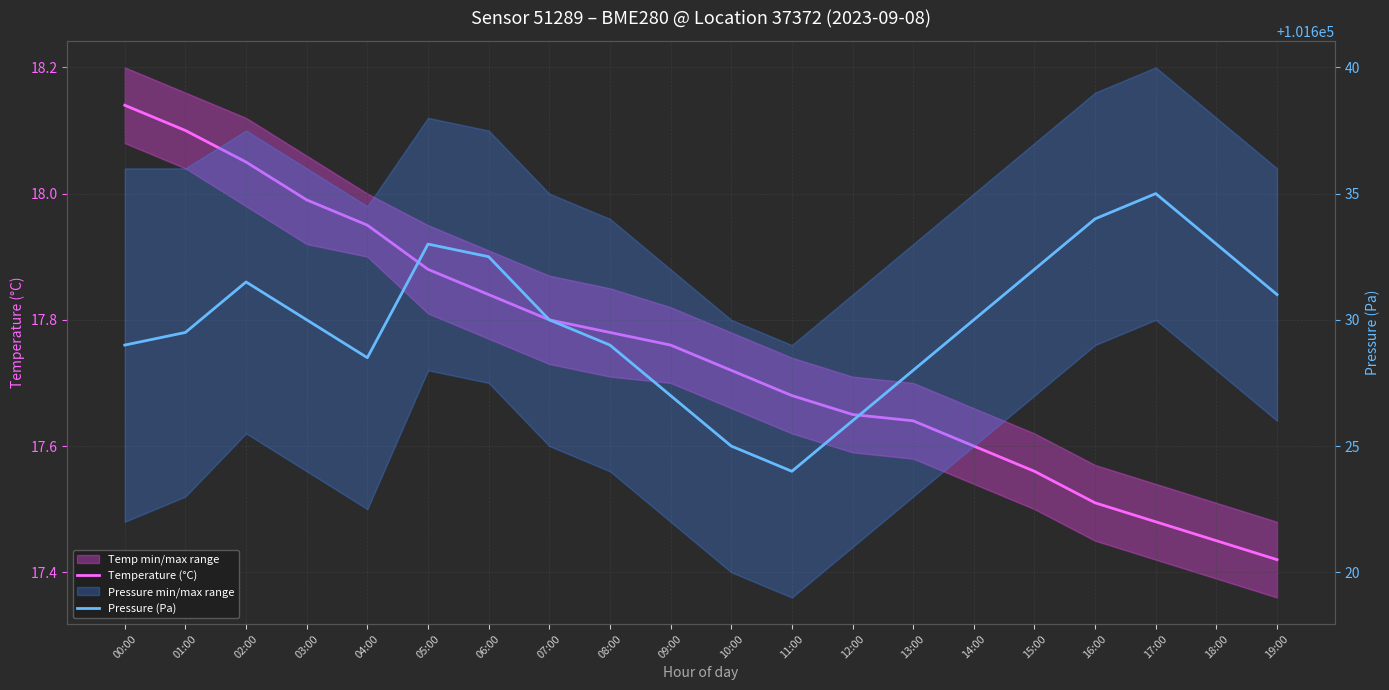

Read the Pressure (Pa) value at 17:00.

101635.0